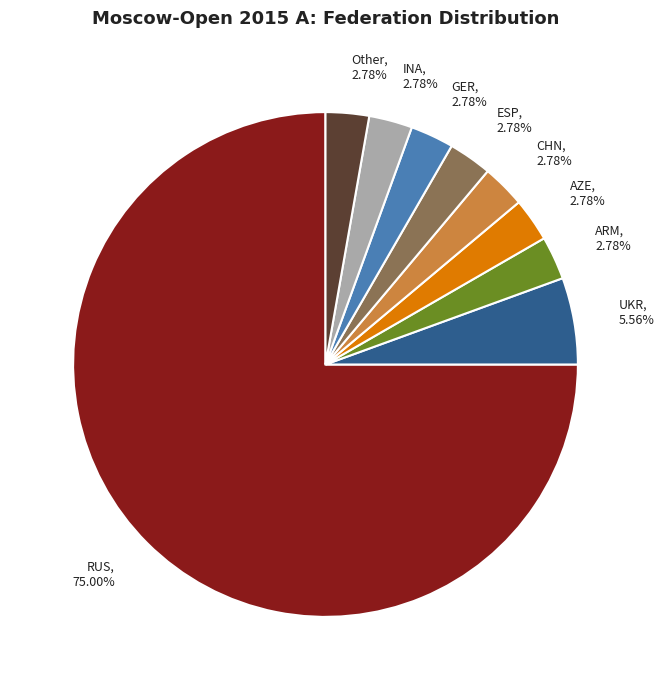

Does ARM represent more than half of the total?

No